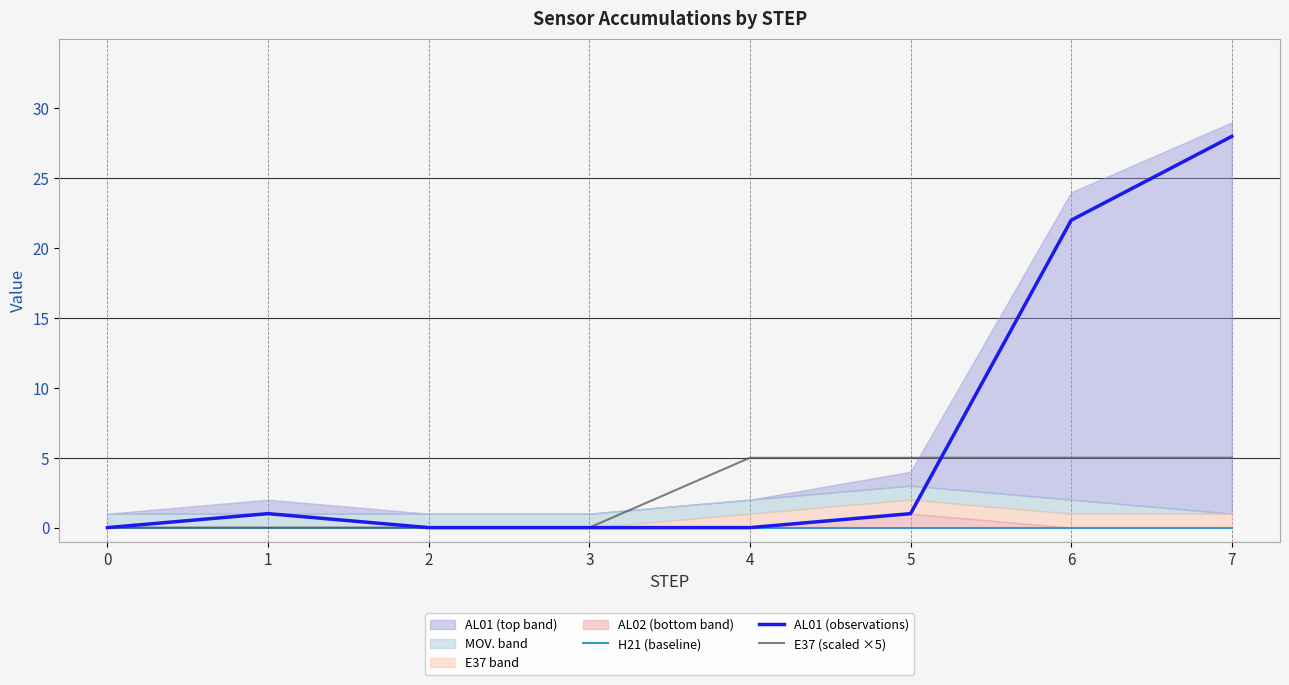

At which category is the sum across all series the highest?

7